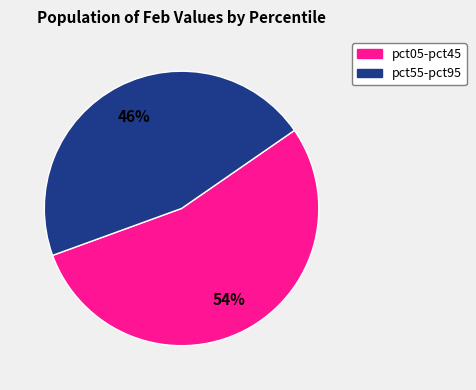

Is there any slice that represents more than half of the pie?

Yes